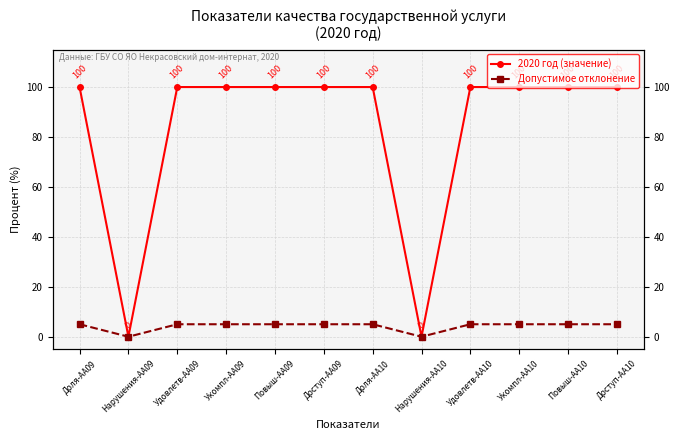

What are all the series names shown in the legend?

2020 год (значение), Допустимое отклонение